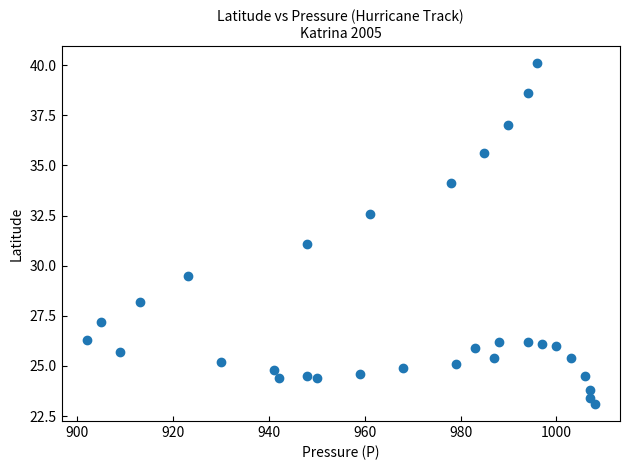

What is the range of X values (max minus min)?

106.0